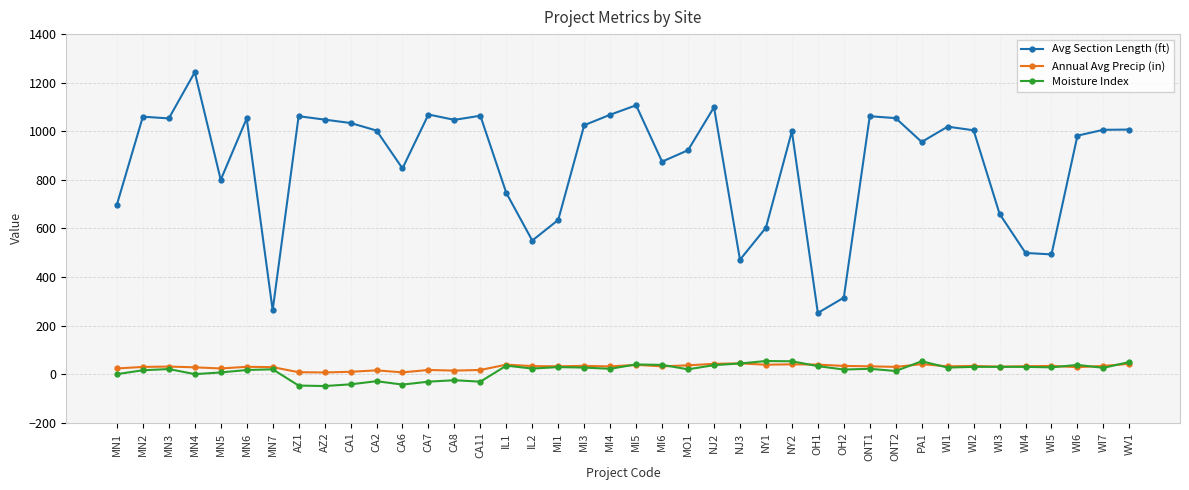

What is the total value across all series at MN2?

1105.7